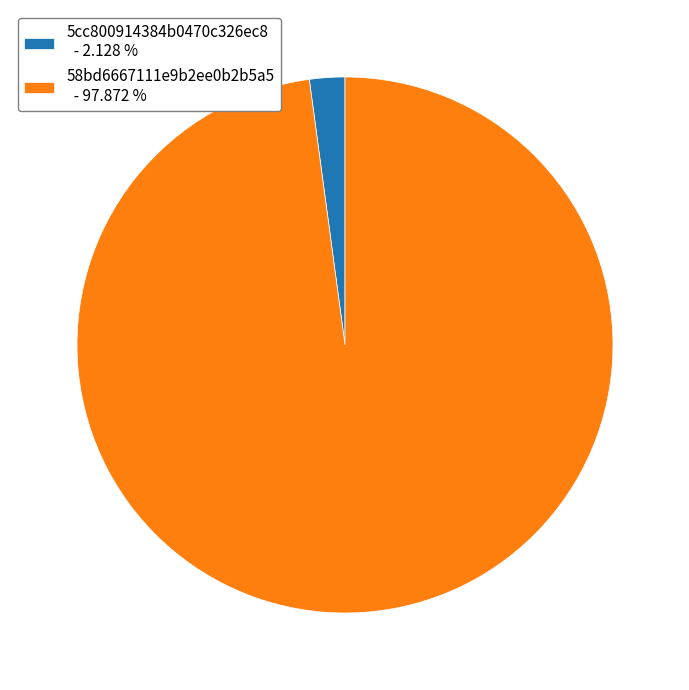

Is it true that 5cc800914384b0470c326ec8 is 2% of the pie?

True